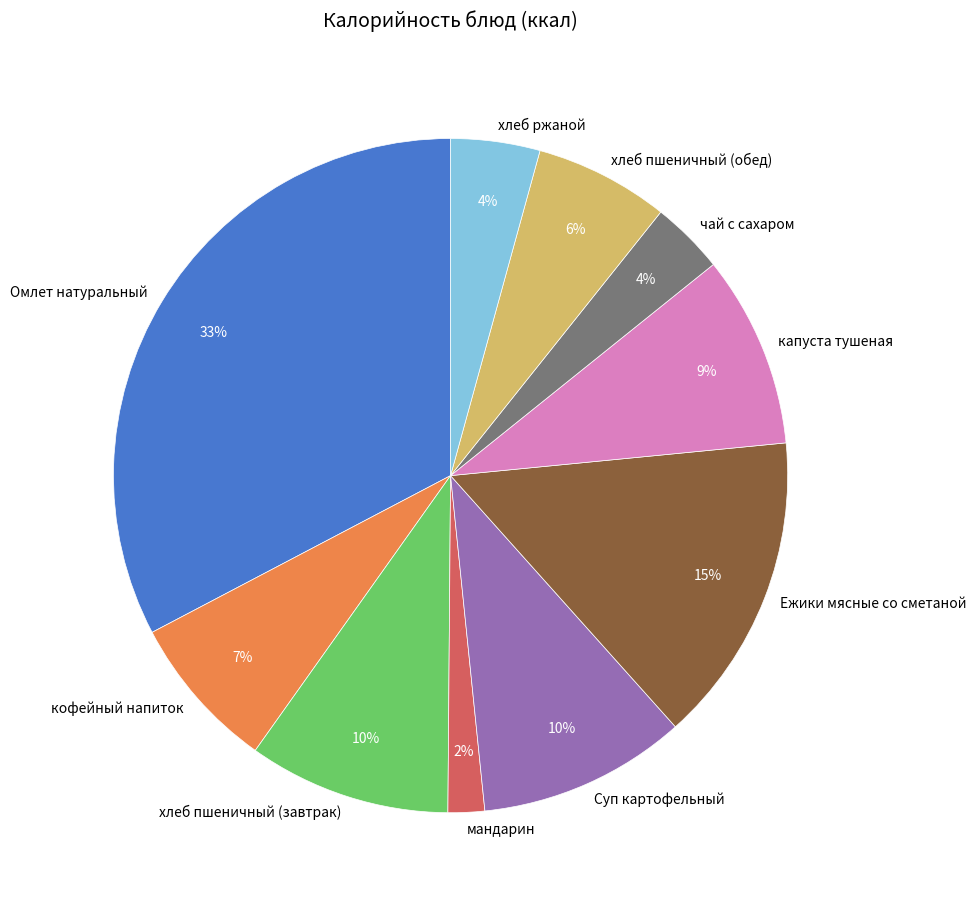

Does капуста тушеная represent more than half of the total?

No